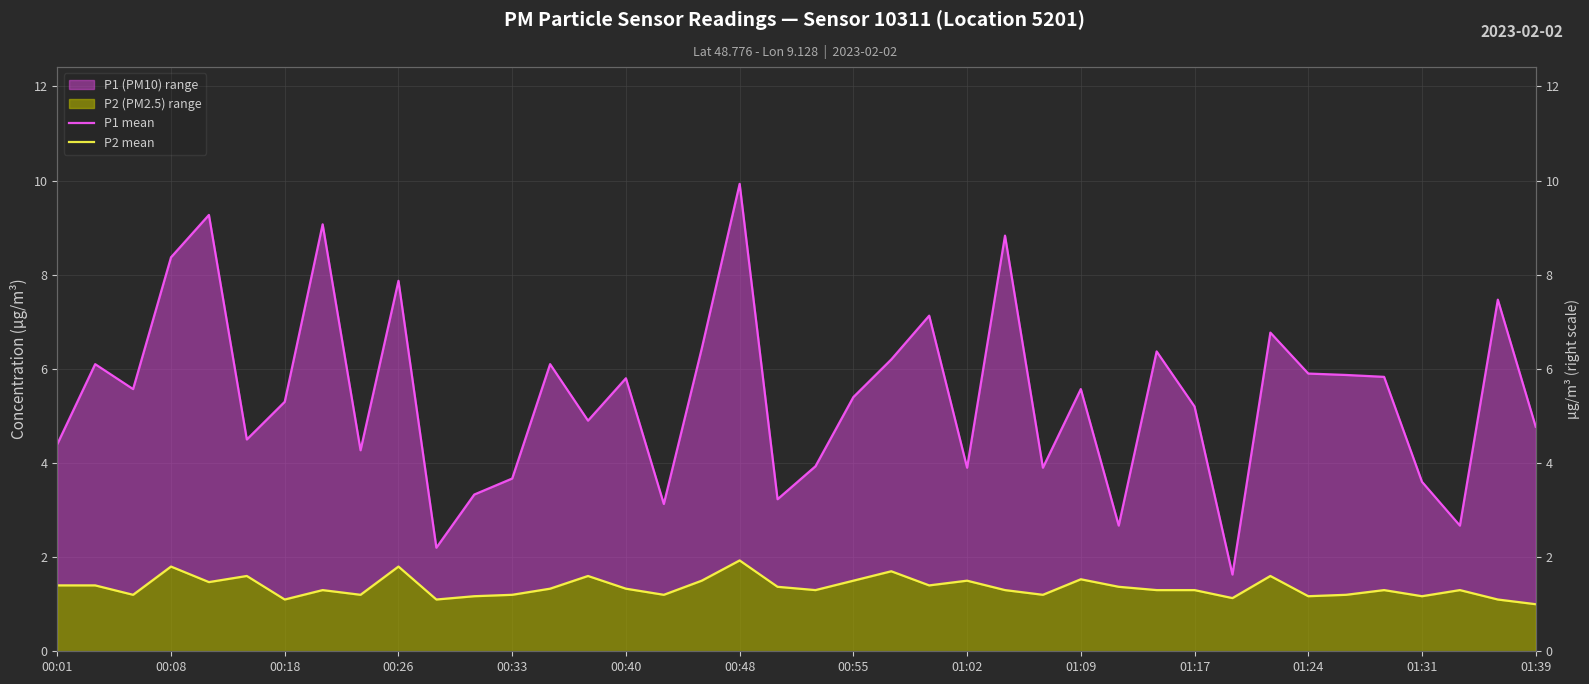

In P1 mean, how many points are higher than both neighbors (excluding endpoints)?

13